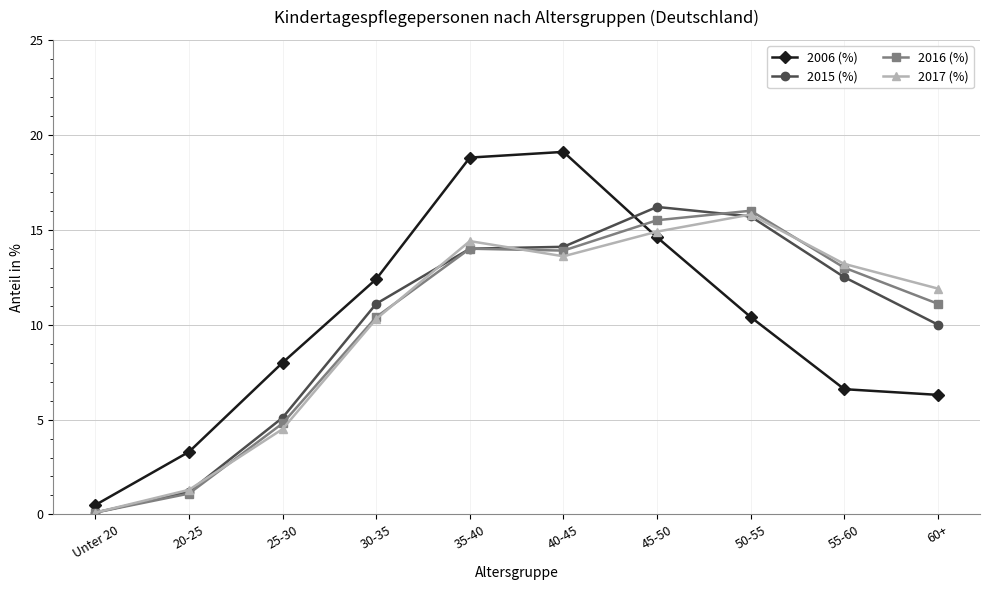

Where do 2016 (%) and 2006 (%) first cross each other?

40-45 and 45-50